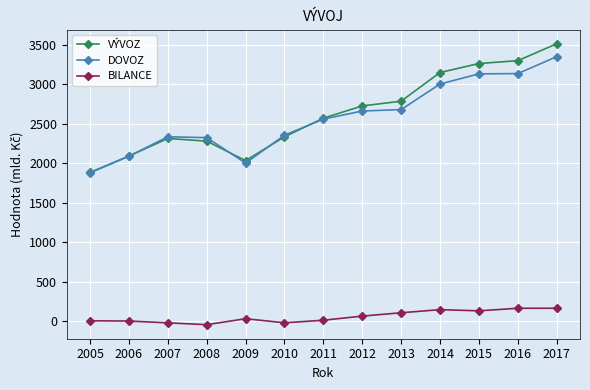

Does the chart display data point markers on the line(s)?

Yes